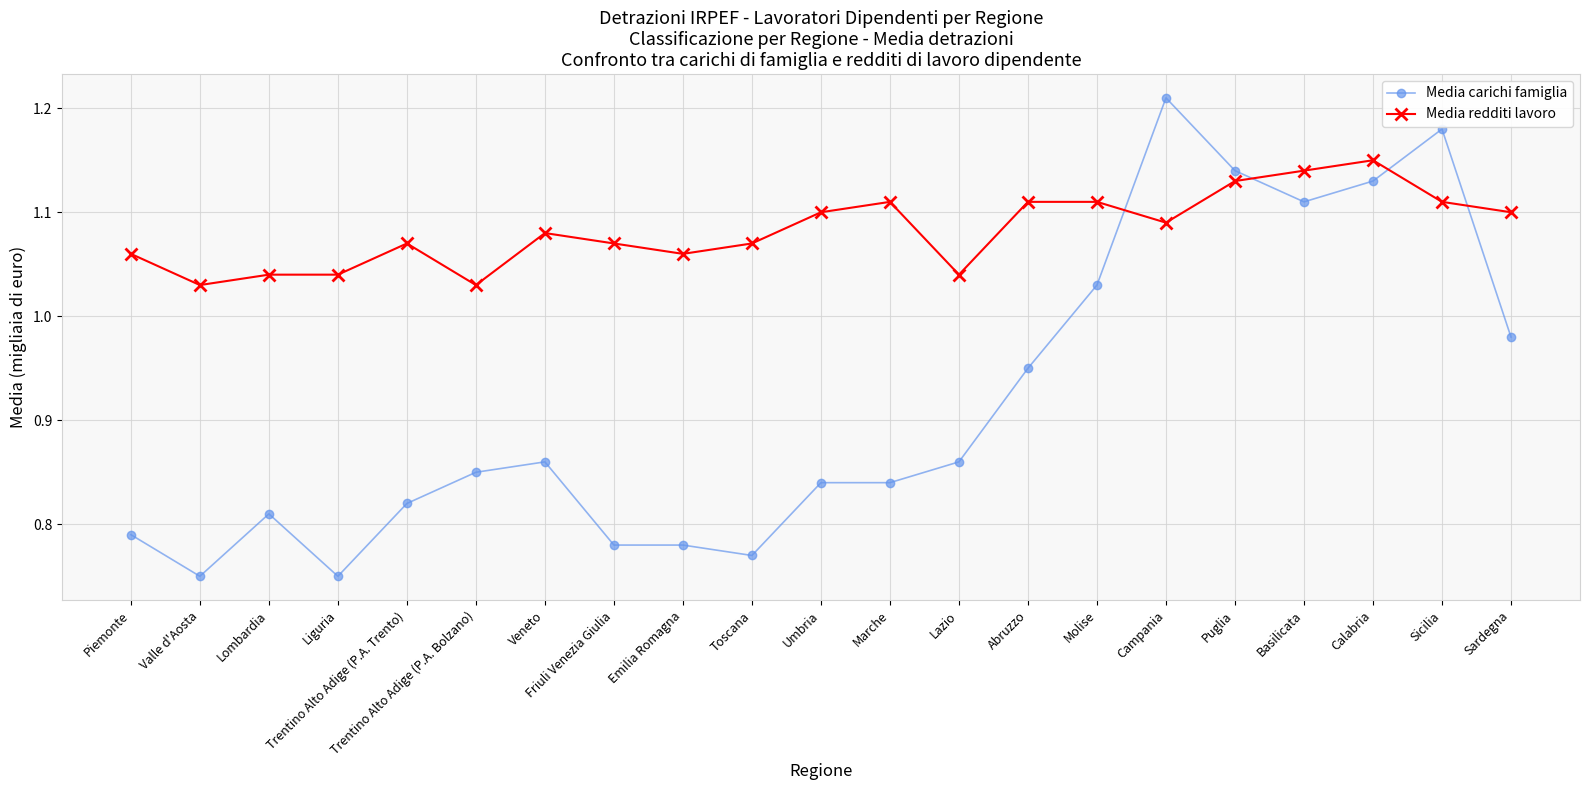

How many lines are shown in the chart?

2